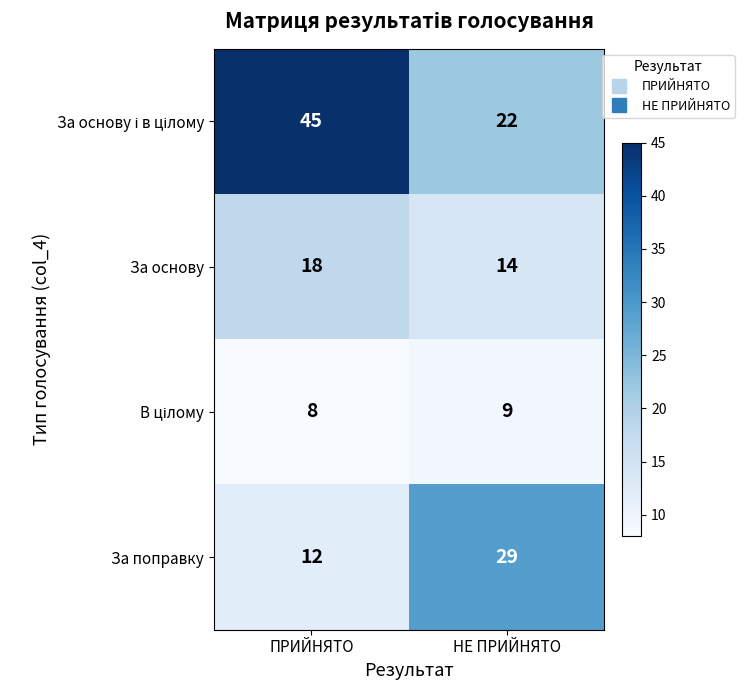

Is it true that За основу equals 5 at НЕ ПРИЙНЯТО?

False